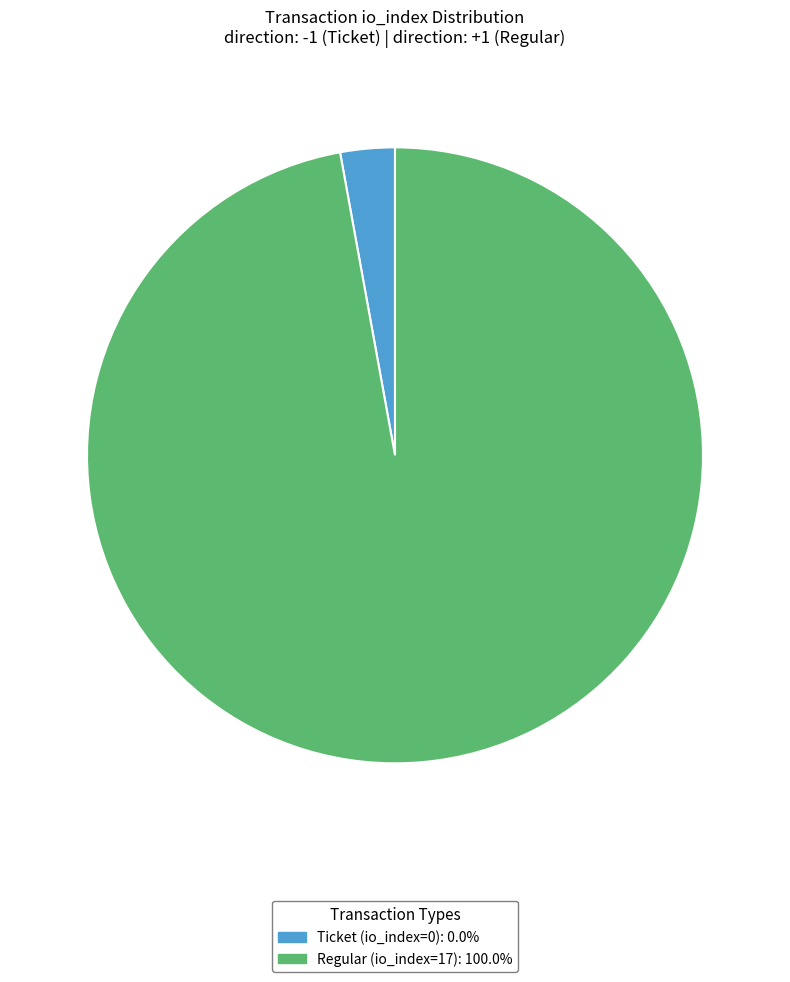

Count the number of slices in the pie.

2